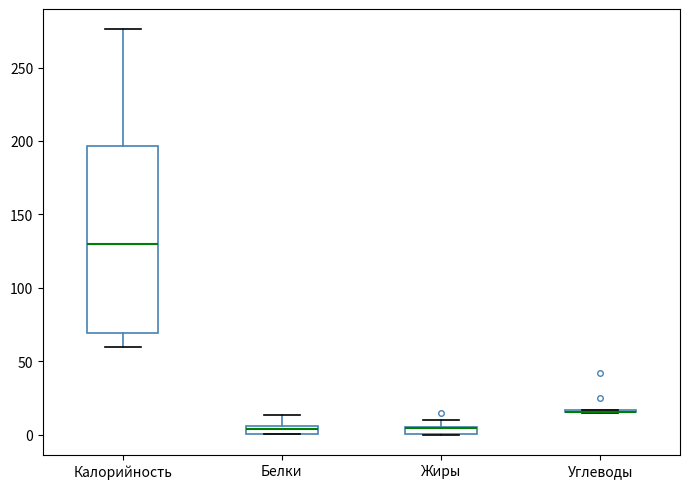

Which box is the tallest, from its lower edge to its upper edge?

Калорийность